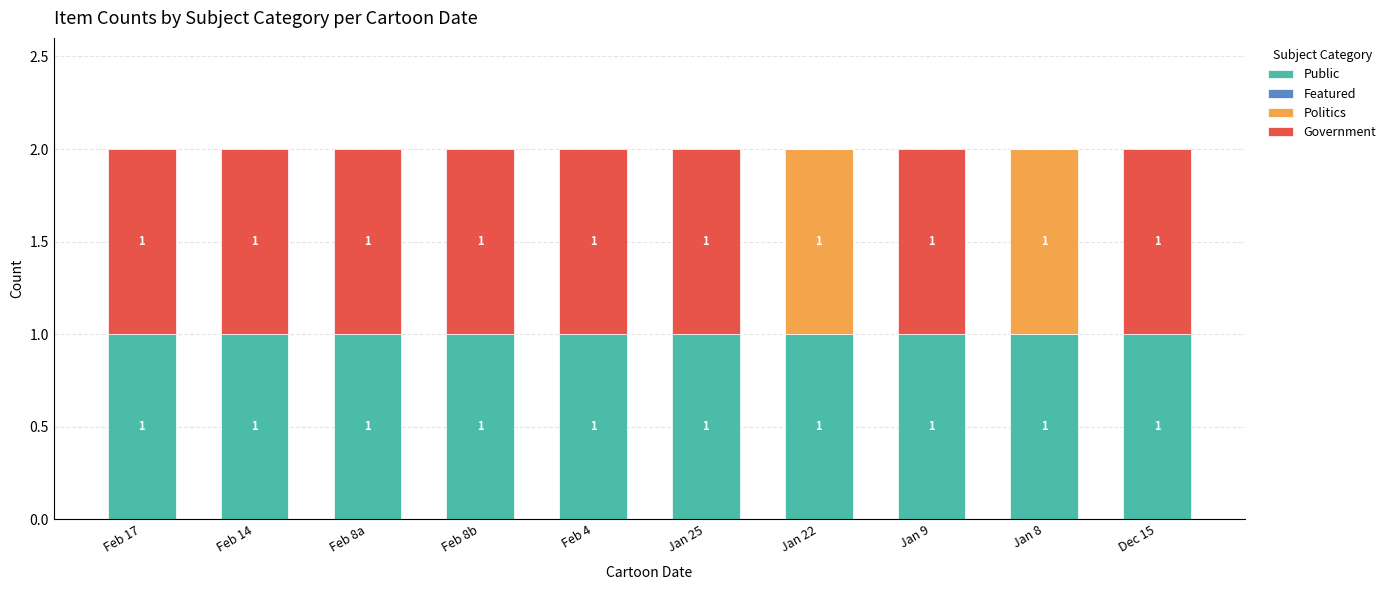

What value does the Public series have at Dec 15?

1